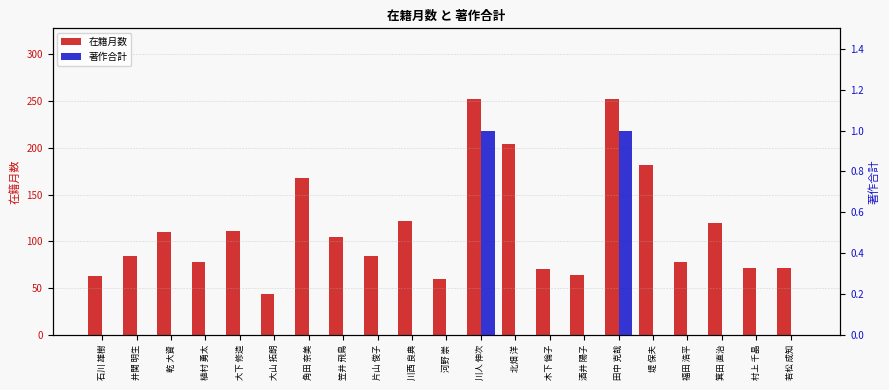

How many bars are there in each group?

2